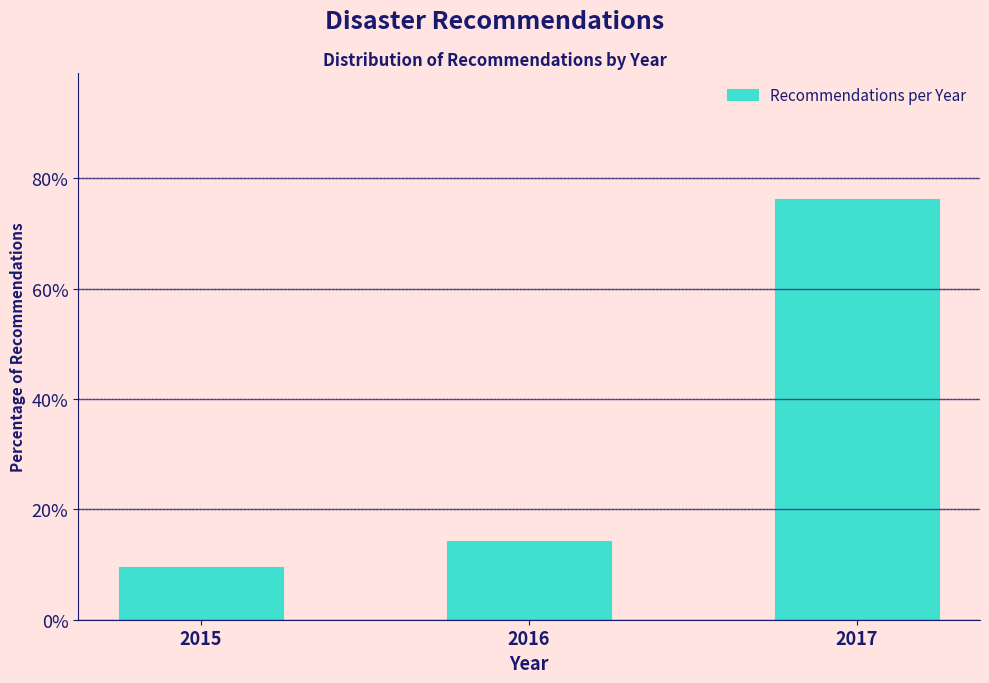

Reading left to right, what are all the values shown in this chart?

9.5	14.3	76.2